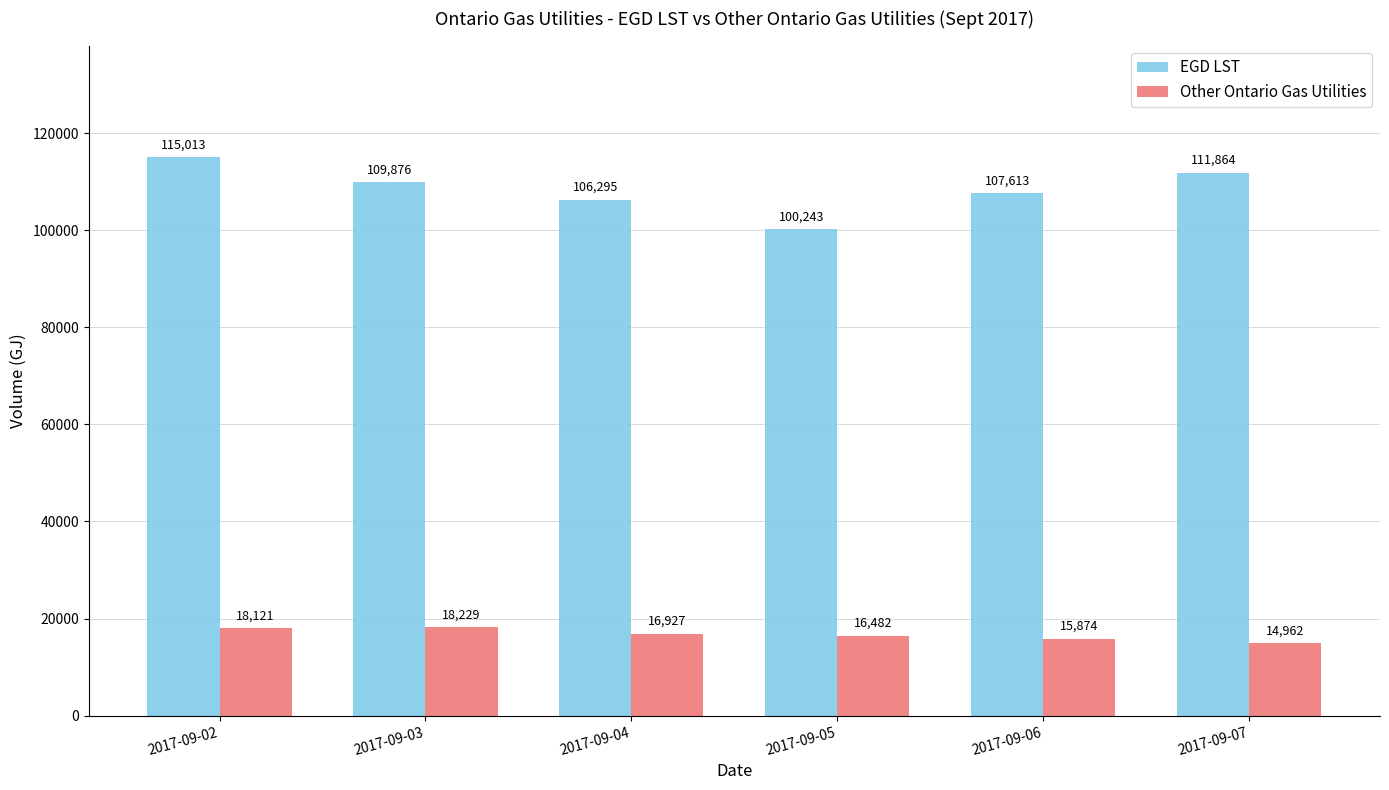

Rank the series by their maximum value, from lowest to highest.

Other Ontario Gas Utilities, EGD LST